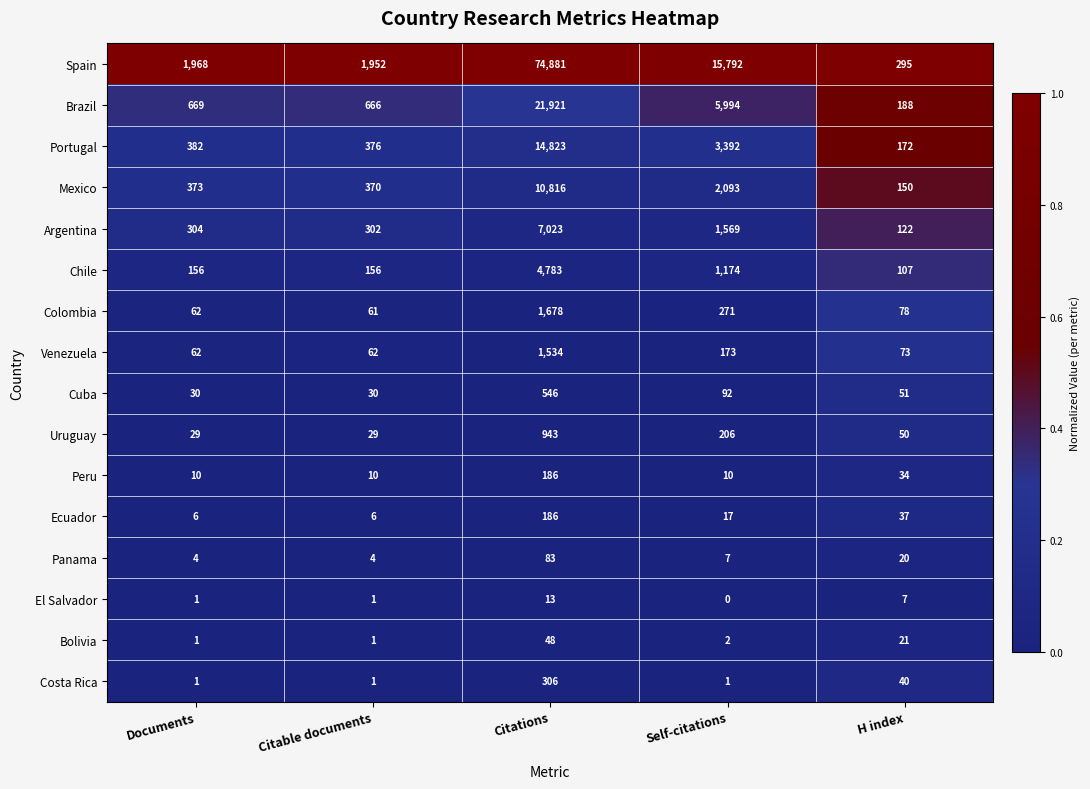

The value of Bolivia at H index is 5. True or false?

False